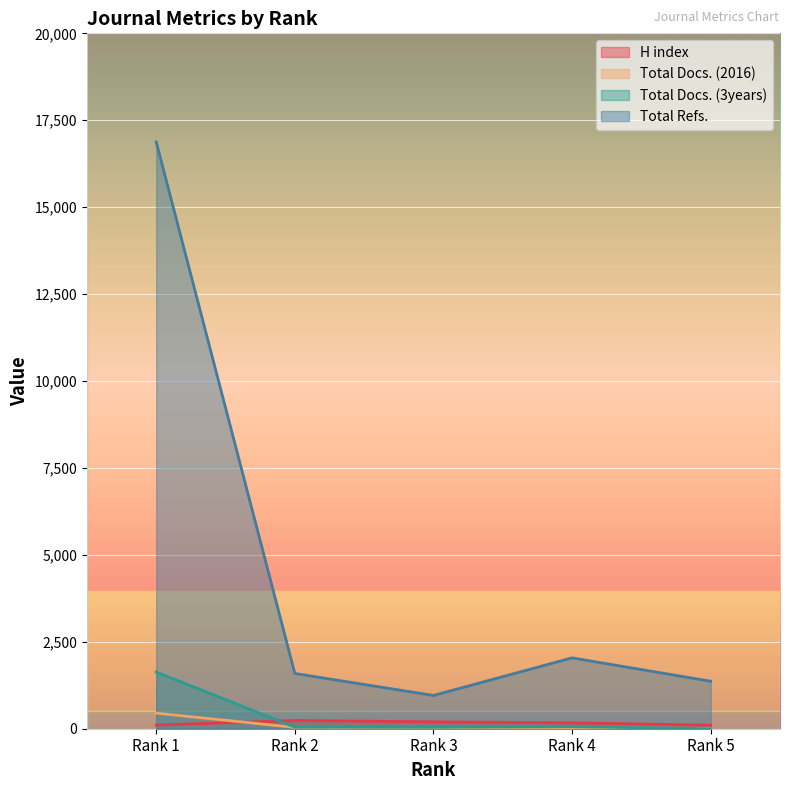

The value of Total Docs. (2016) at Rank 1 is 448. True or false?

True